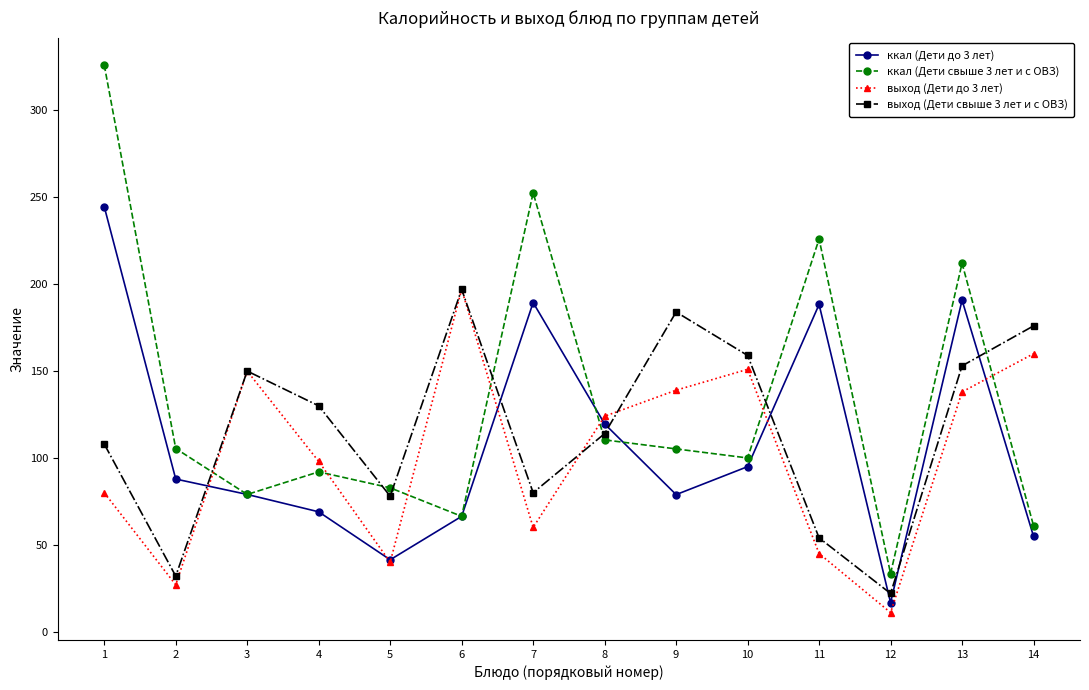

What is the total value across all series at 2?

252.3